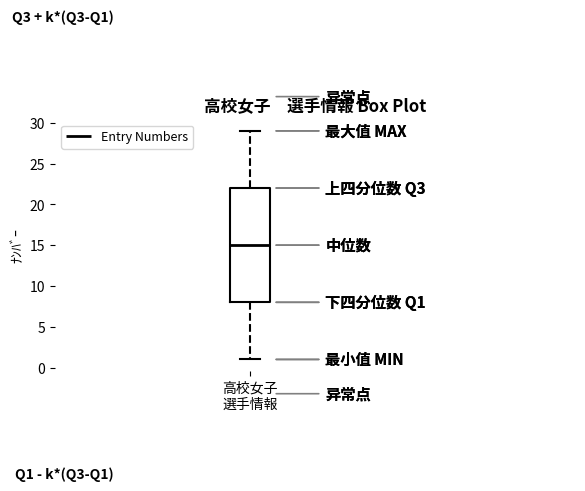

Where is the upper edge of the box for 高校女子 選手情報 on the y-axis? The values are not printed on the chart, so give them approximately, as read against the axis.

22